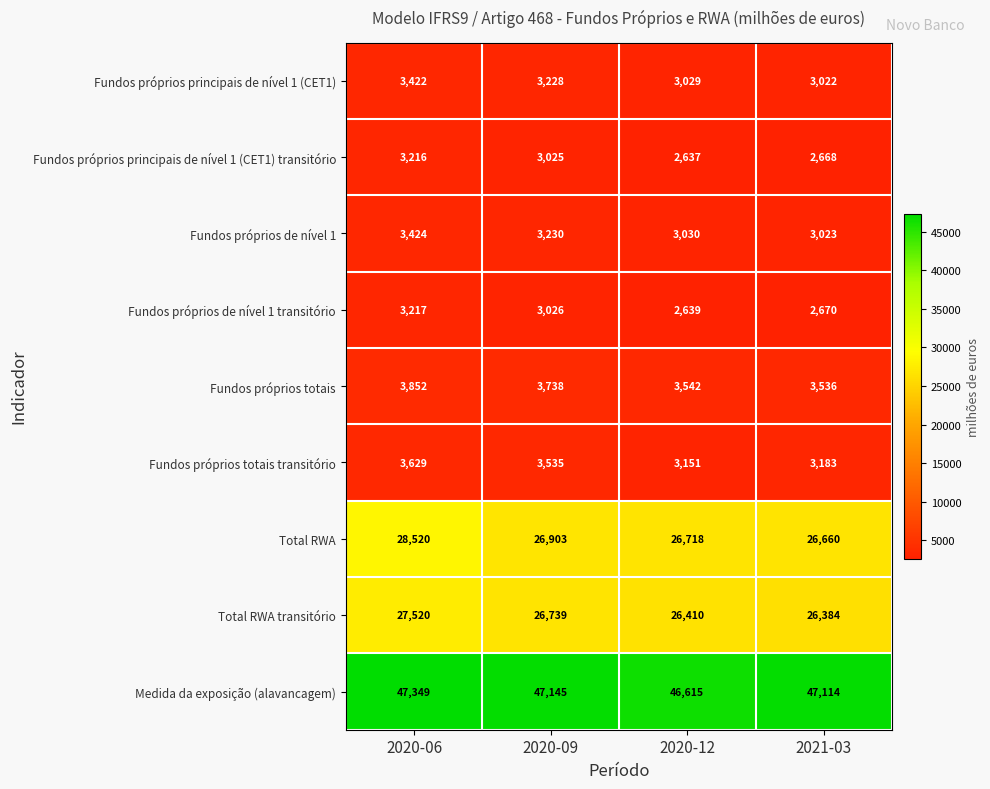

What is the difference between the Fundos próprios totais transitório values at 2020-09 and 2020-06?

94